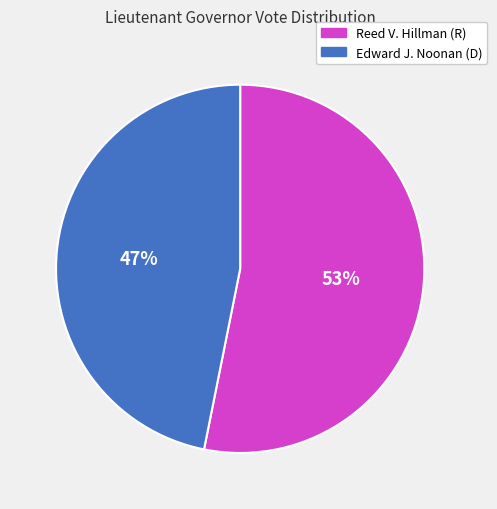

To the nearest percent, what is the difference between the largest and smallest slice percentages?

6%